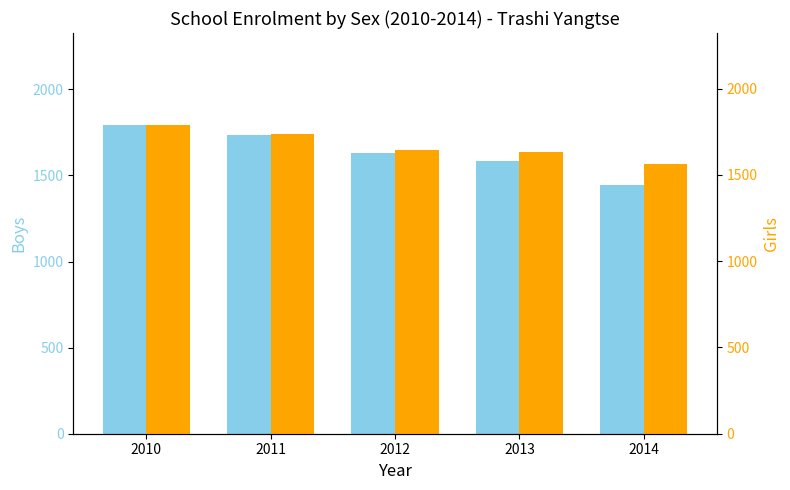

Reading left to right, extract all data points from this chart.

Boys: 2010=1790	2011=1733	2012=1633	2013=1583	2014=1445
Girls: 2010=1786	2011=1738	2012=1645	2013=1632	2014=1562